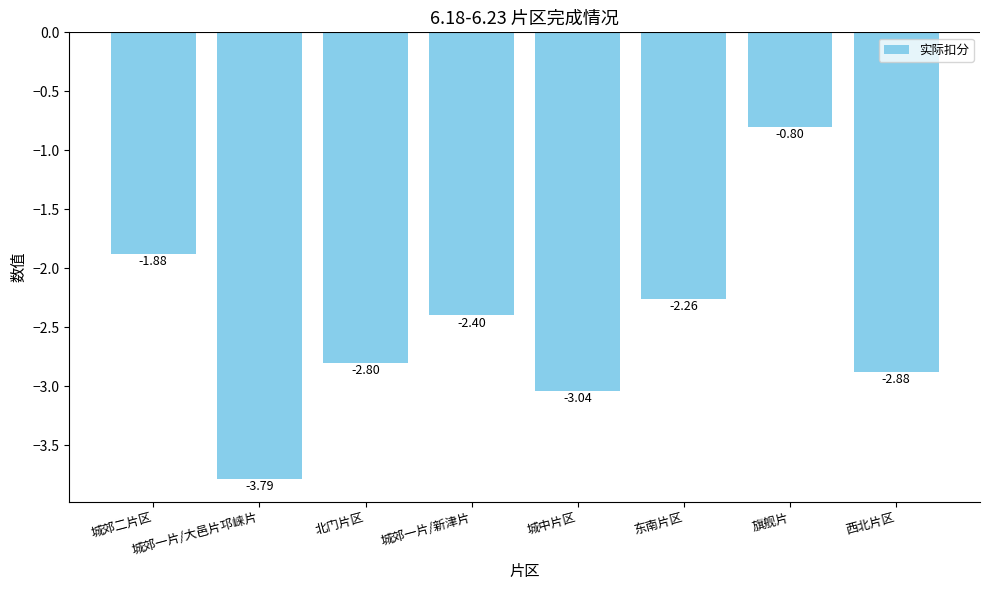

What is the sum of the values at 旗舰片 and 城郊二片区?

-2.7